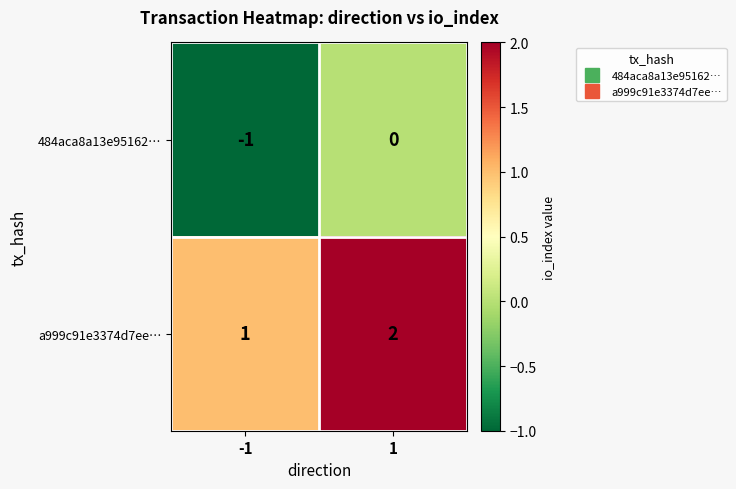

What is the sum of the a999c91e3374d7ee… values at -1 and 1?

3